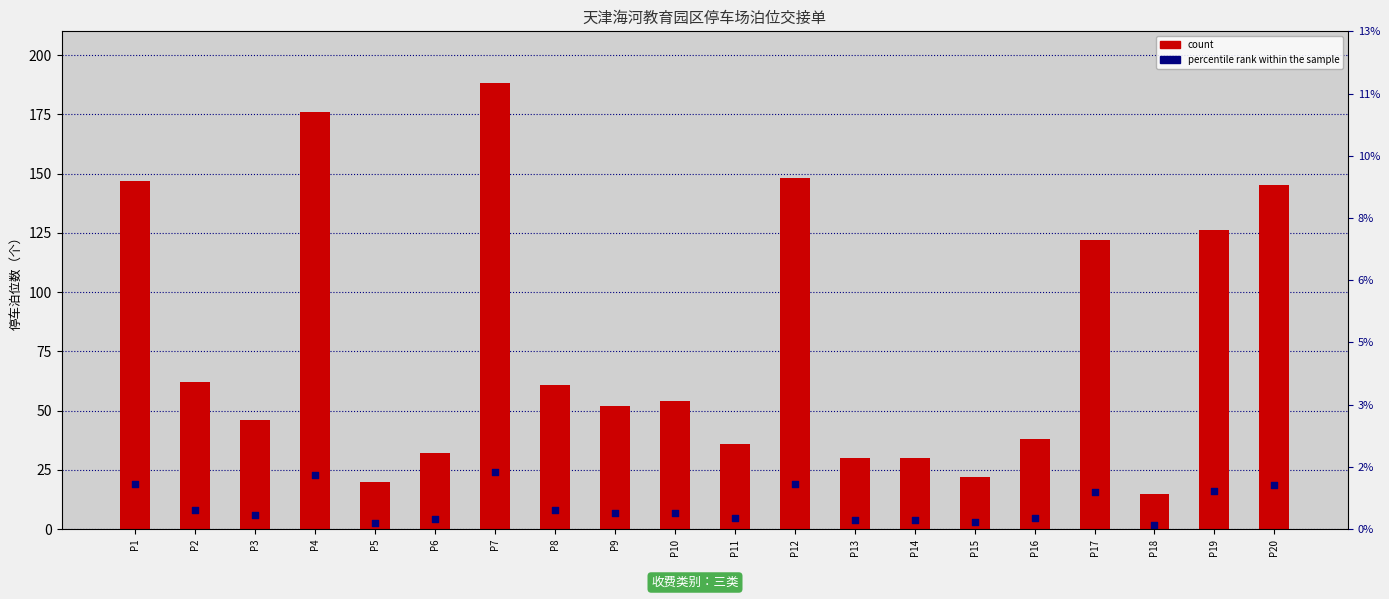

At how many categories does at least one series exceed 19?

19